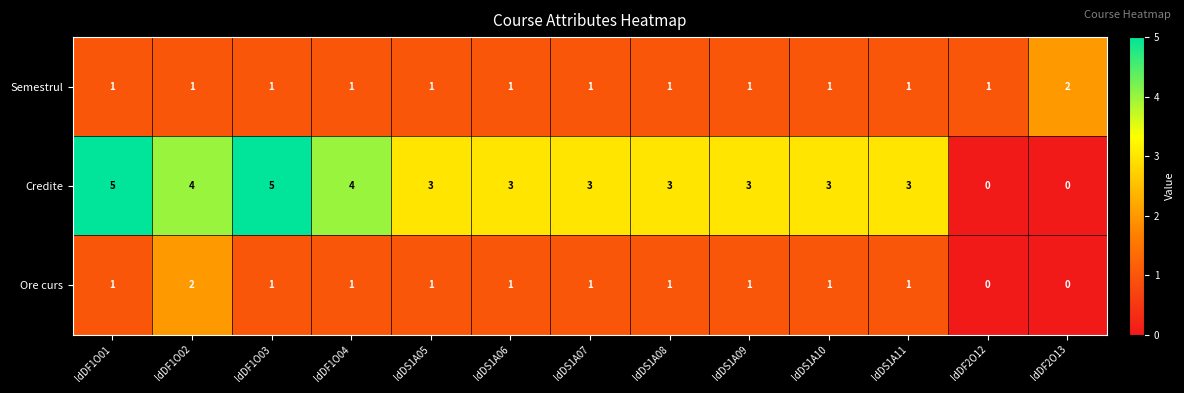

How many values in the Credite series are below 3?

2